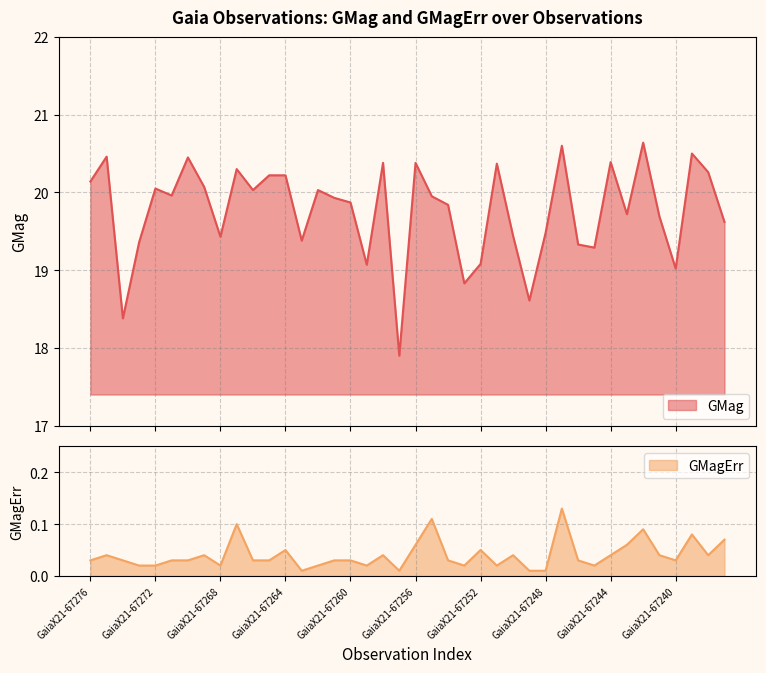

What is the average value of the GMag series?

19.8